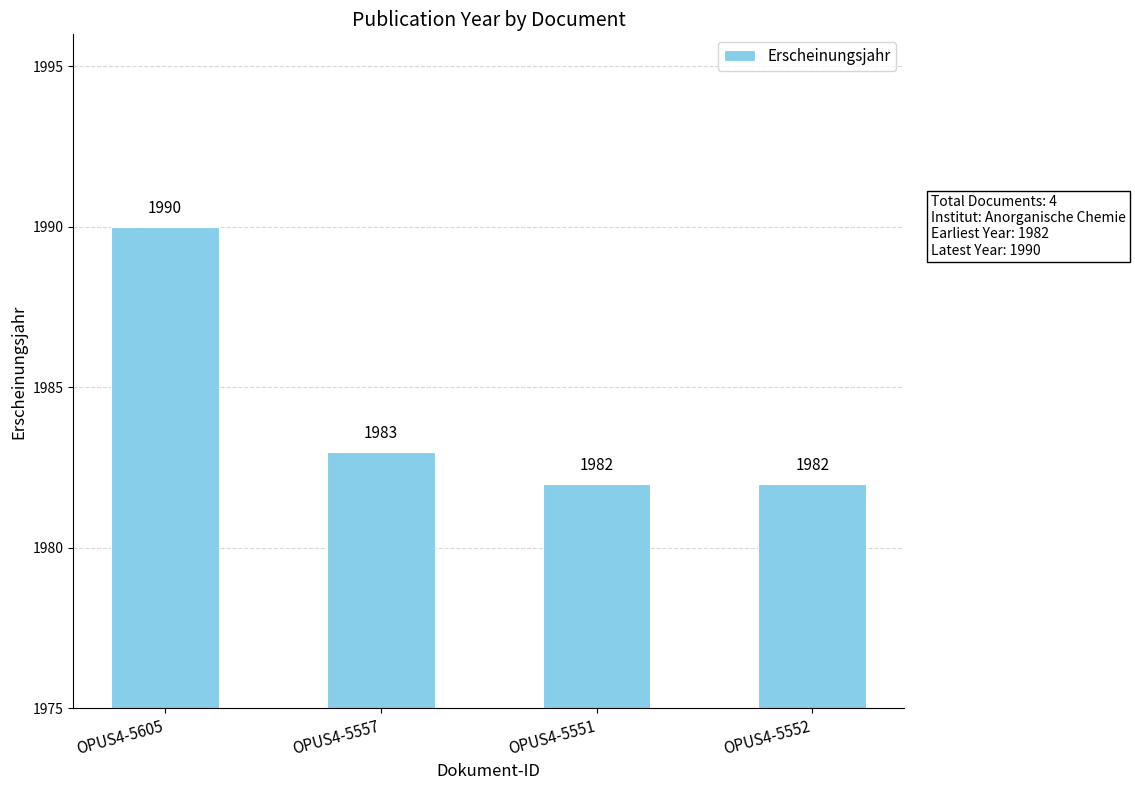

The value at OPUS4-5557 is 1065. True or false?

False